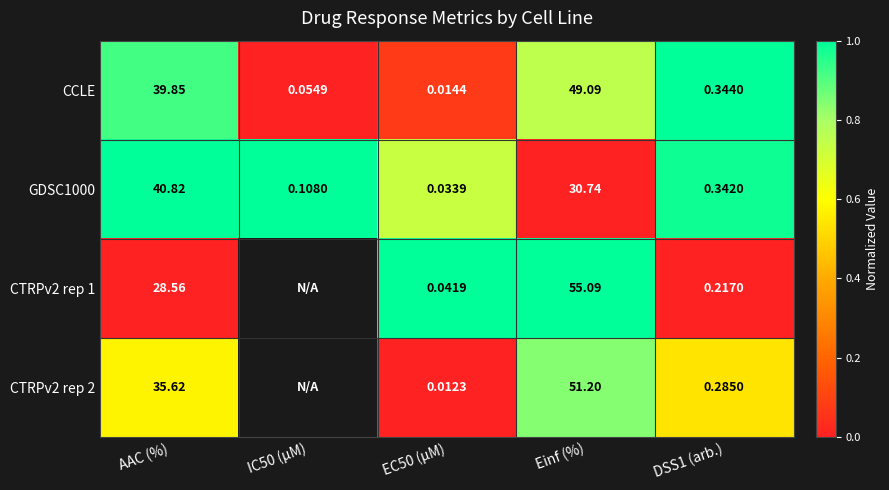

At which label is CCLE closest to 24?

AAC (%)